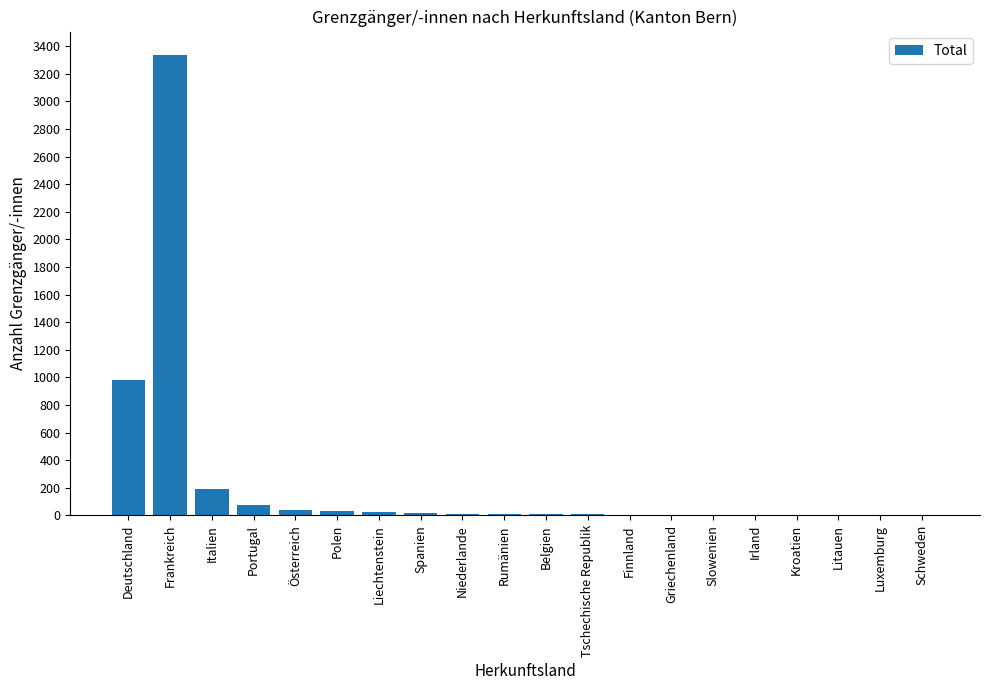

What is the maximum value shown in the chart?

3339